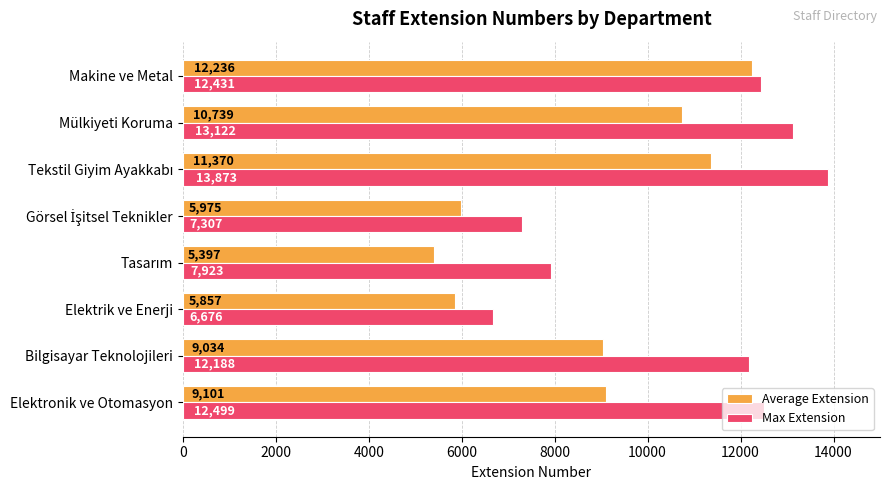

True or false: Average Extension has a value of 16204.7 at Bilgisayar Teknolojileri.

False